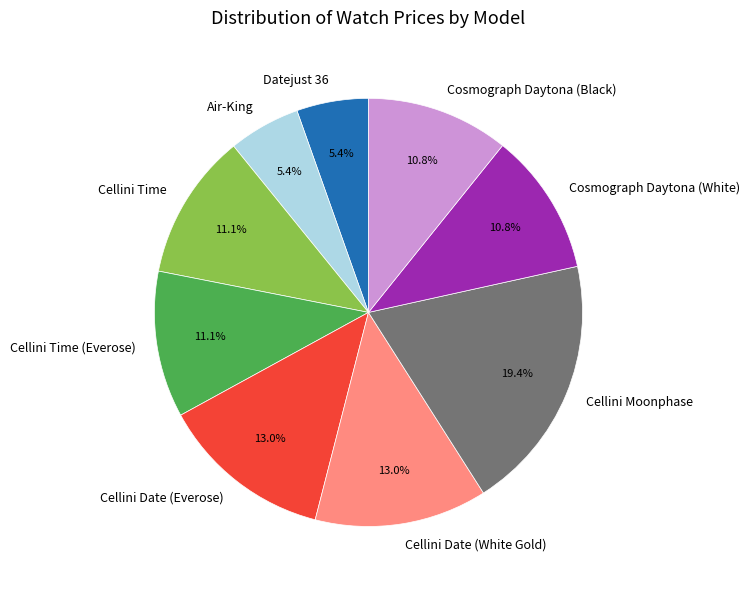

Count the number of slices in the pie.

9